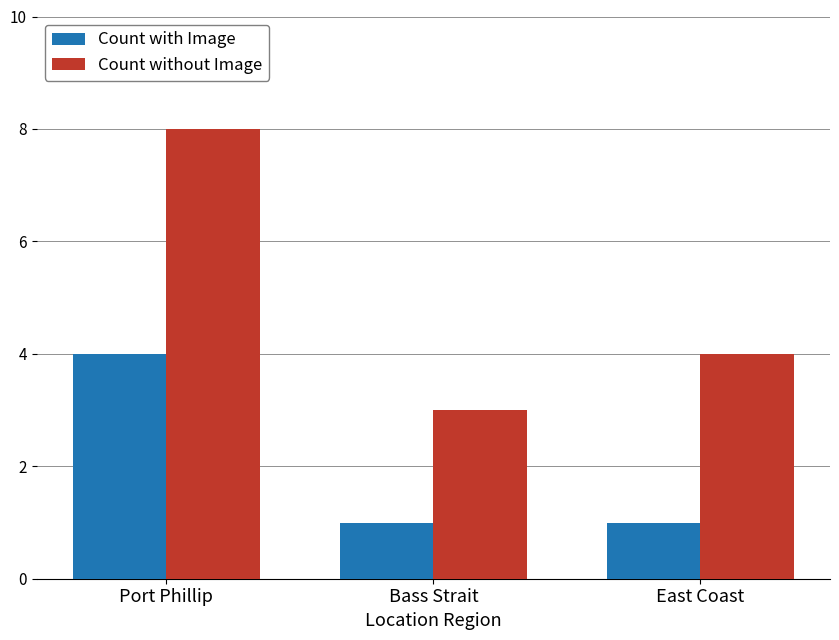

What is the difference between the Count without Image values at East Coast and Port Phillip?

4